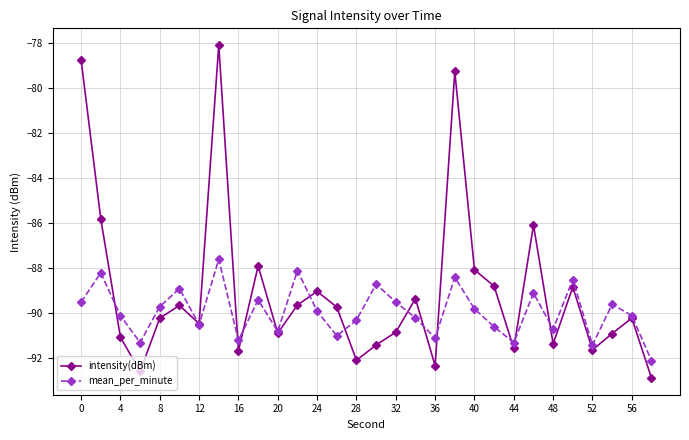

What is the greatest value displayed?

-78.1